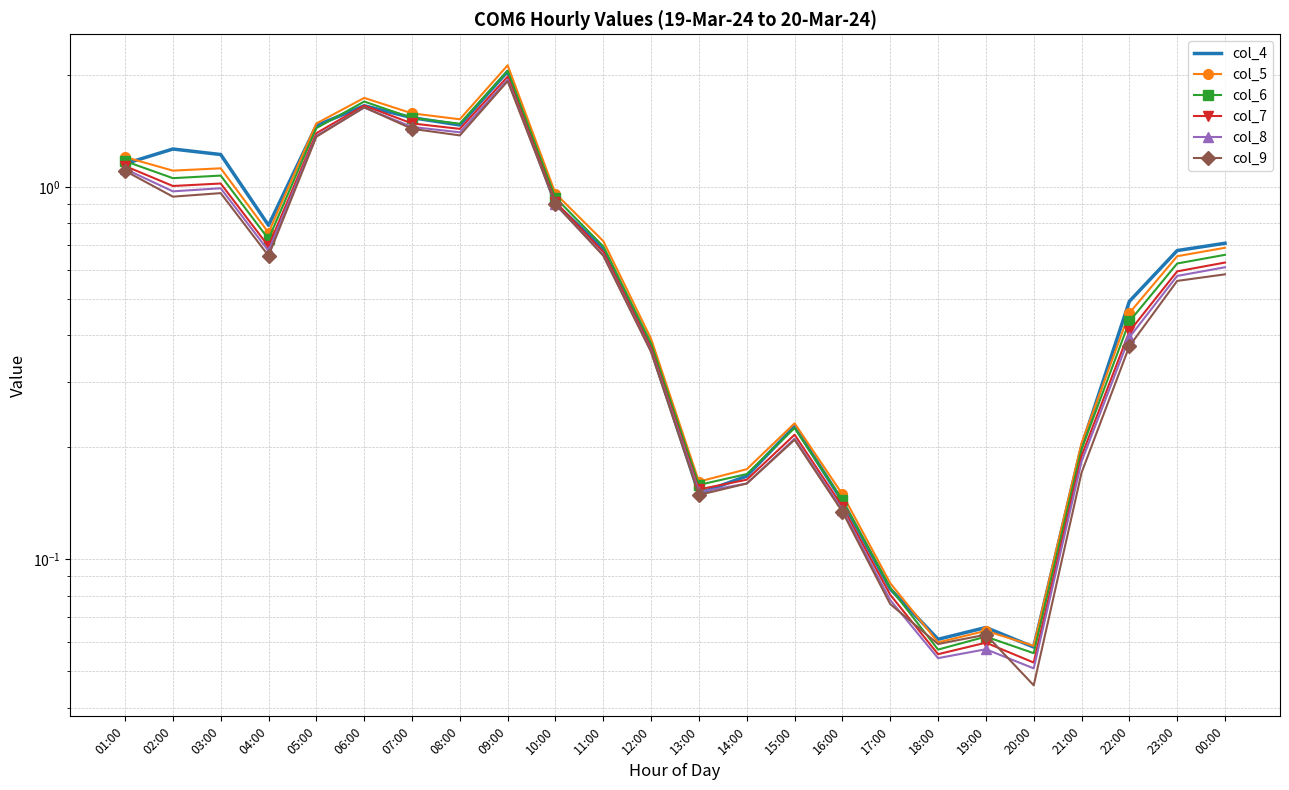

Rank the categories by col_6 value from lowest to highest.

20:00, 18:00, 19:00, 17:00, 16:00, 13:00, 14:00, 21:00, 15:00, 12:00, 22:00, 23:00, 00:00, 11:00, 04:00, 10:00, 02:00, 03:00, 01:00, 05:00, 08:00, 07:00, 06:00, 09:00